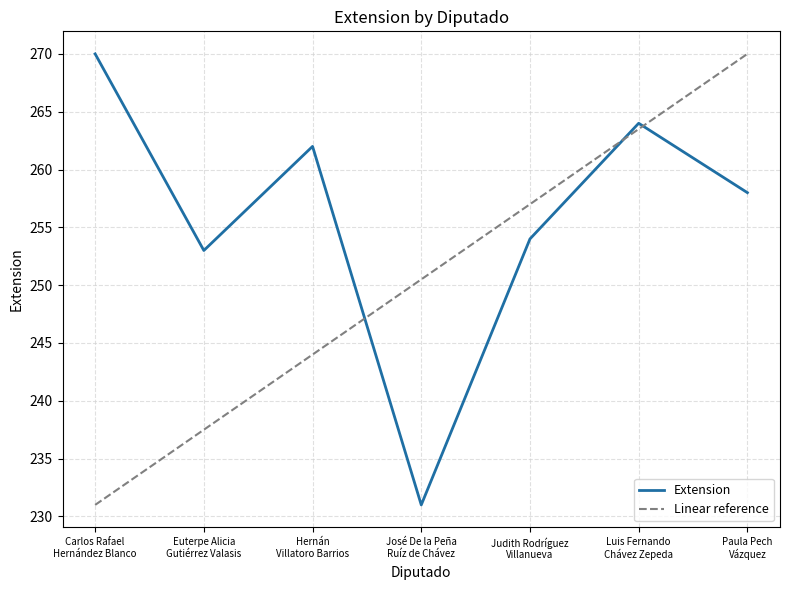

Rank the series by their average value, from highest to lowest.

Extension, Linear reference